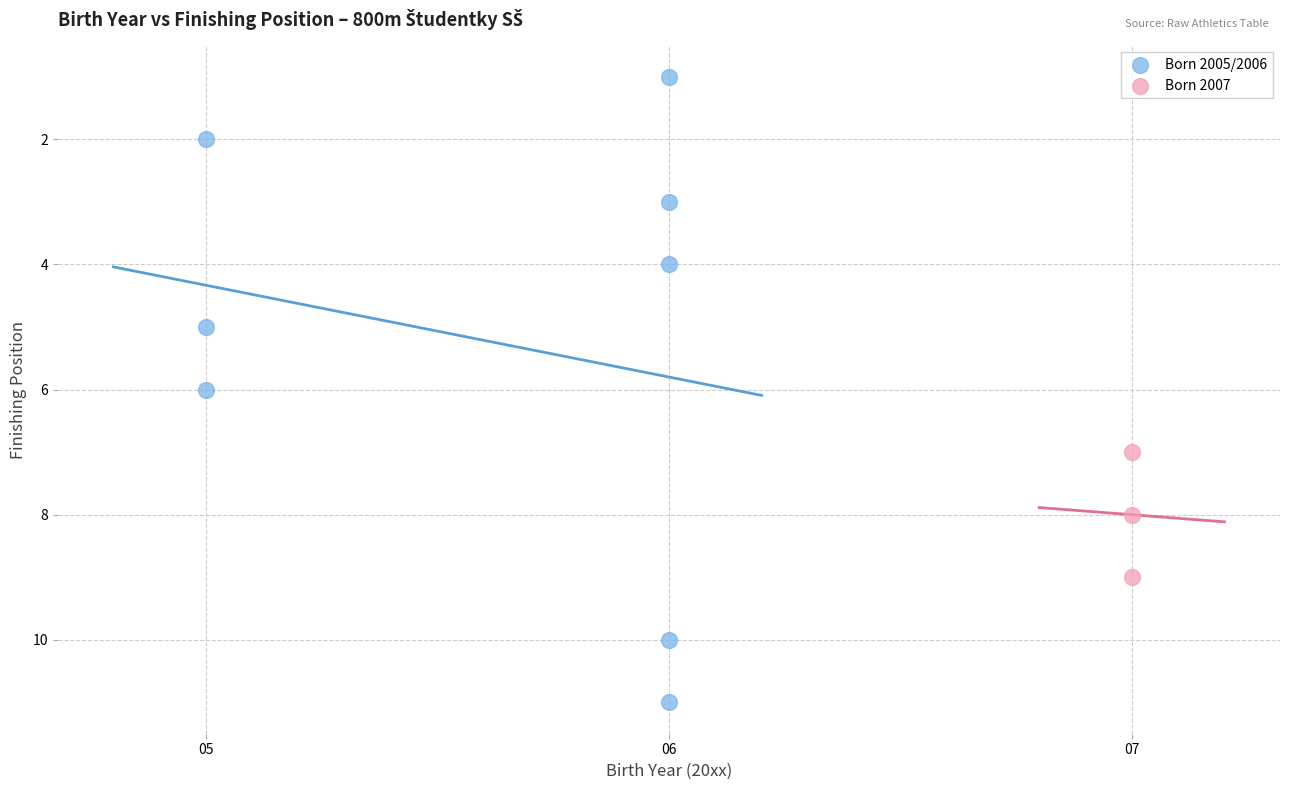

What are all the series names shown in the legend?

Born 2005/2006, Born 2007